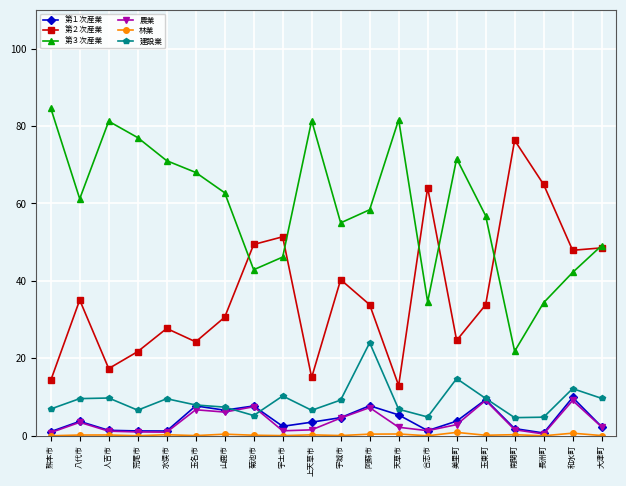

Where is the first local minimum for 建設業?

荒尾市